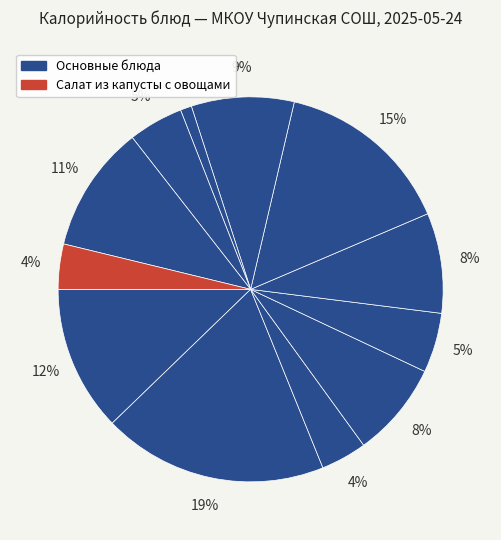

How many segments does this pie chart have?

12